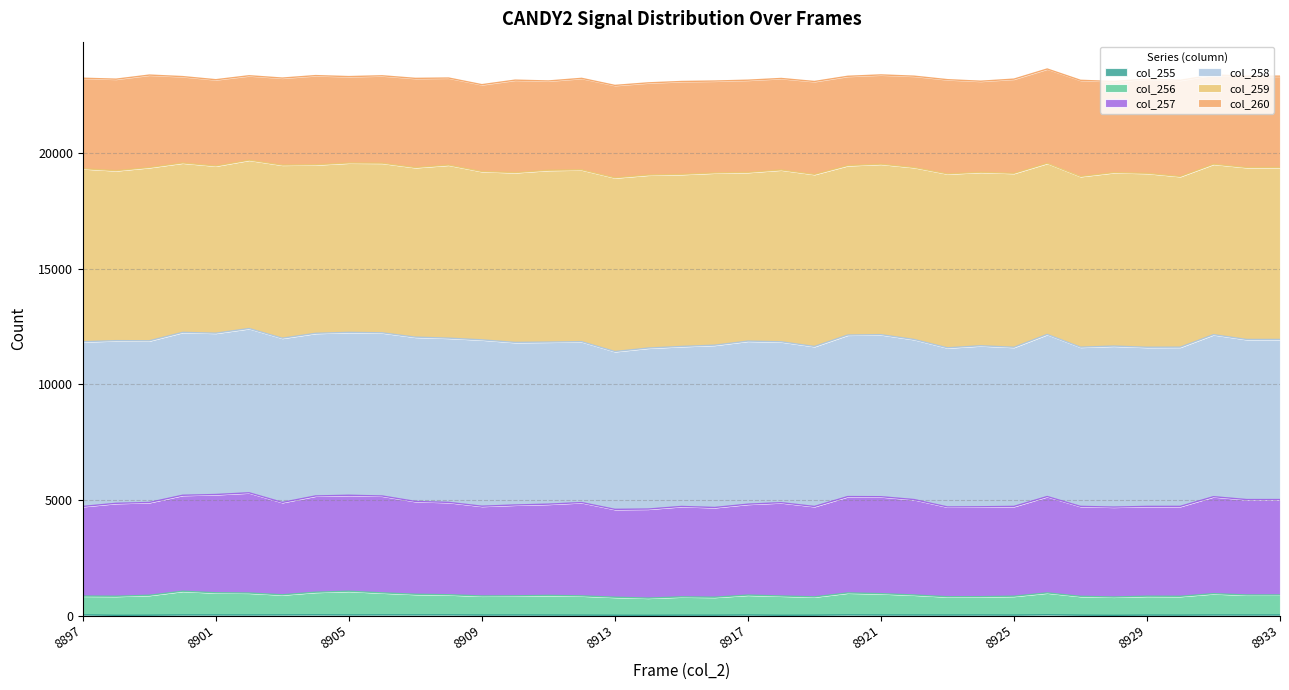

Which series has the widest spread of values?

col_257